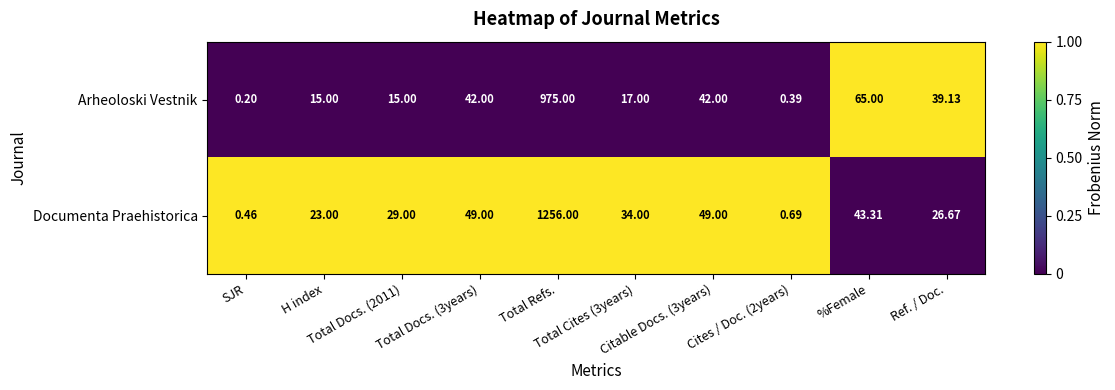

List the series in order of their peak value, lowest first.

Arheoloski Vestnik, Documenta Praehistorica